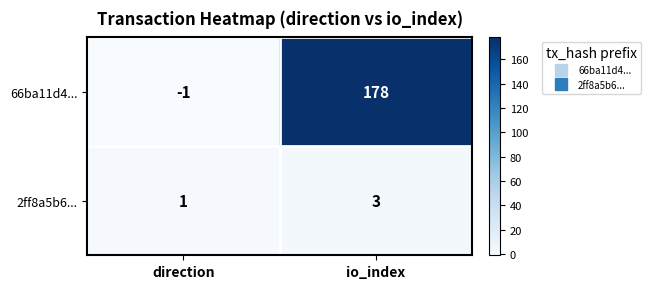

Which label corresponds to the smallest value in the chart?

direction